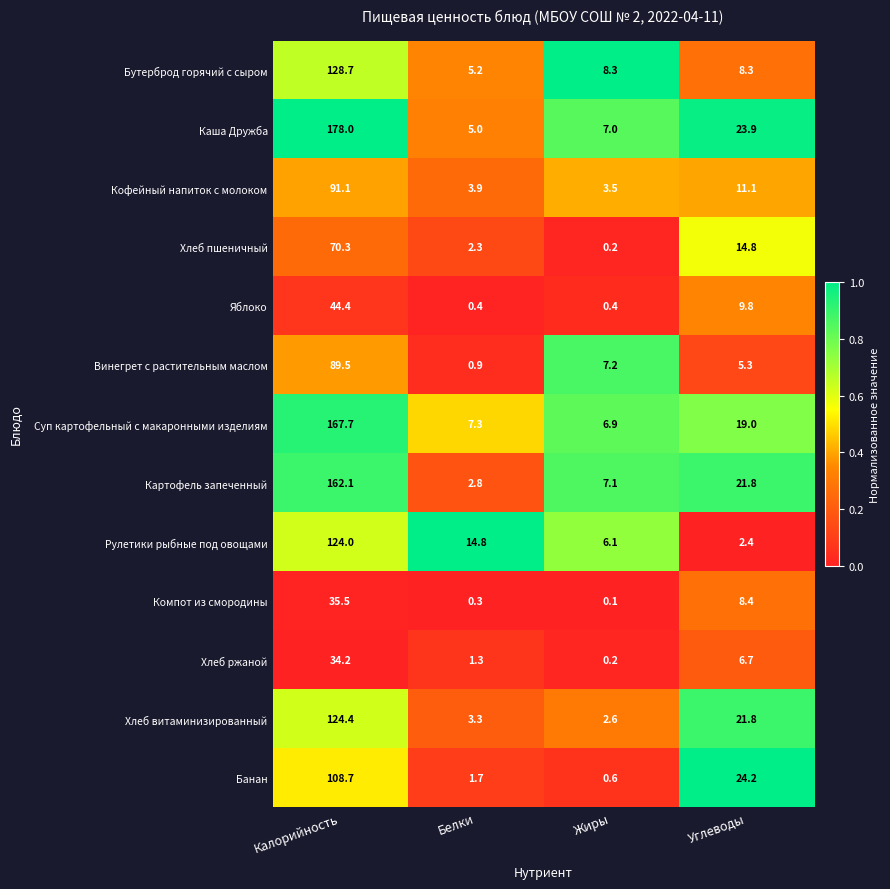

Rank the series at Белки from lowest to highest value.

Компот из смородины, Яблоко, Винегрет с растительным маслом, Хлеб ржаной, Банан, Хлеб пшеничный, Картофель запеченный, Хлеб витаминизированный, Кофейный напиток с молоком, Каша Дружба, Бутерброд горячий с сыром, Суп картофельный с макаронными изделиям, Рулетики рыбные под овощами